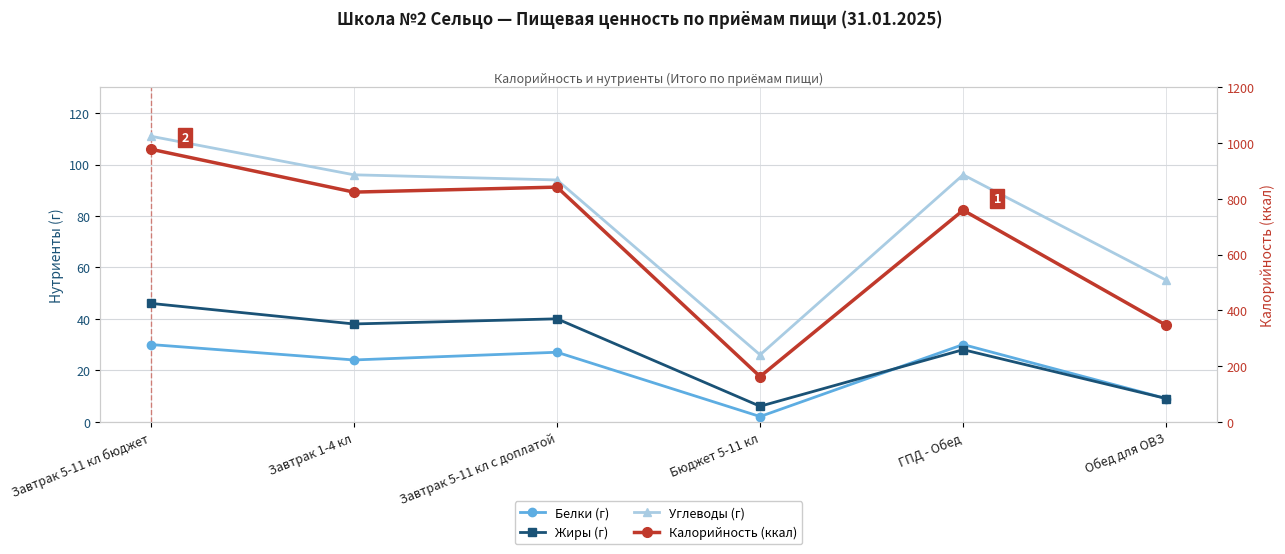

The Калорийность (ккал) series shows 978 at Завтрак 5-11 кл бюджет. True or false?

True